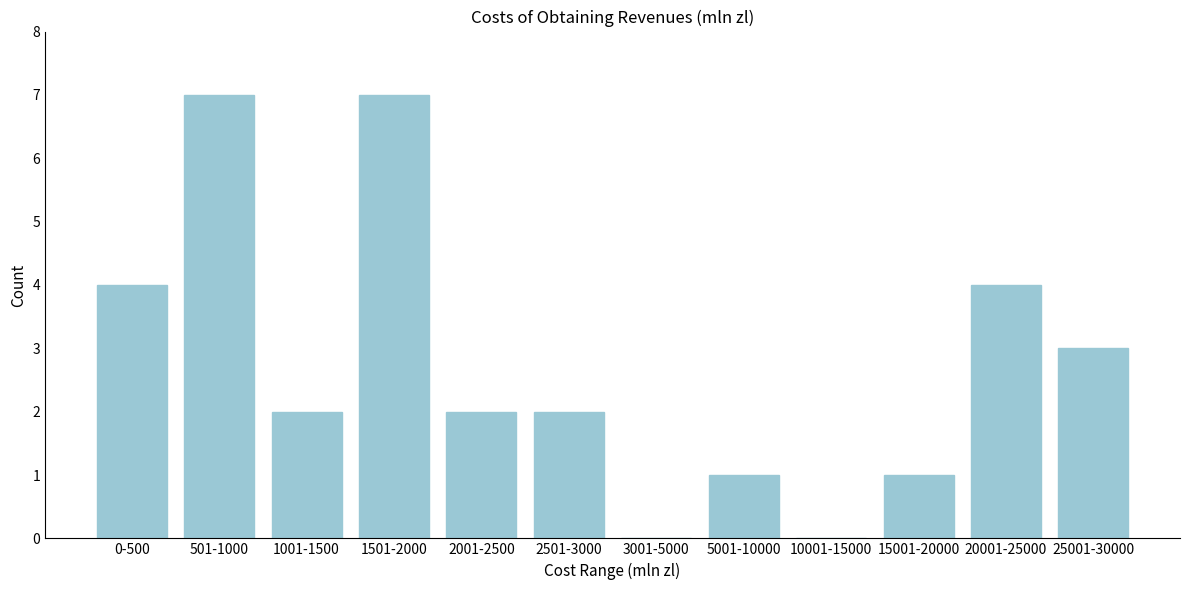

Reading left to right, what are all the values shown in this chart?

0-500=4	501-1000=7	1001-1500=2	1501-2000=7	2001-2500=2	2501-3000=2	3001-5000=0	5001-10000=1	10001-15000=0	15001-20000=1	20001-25000=4	25001-30000=3